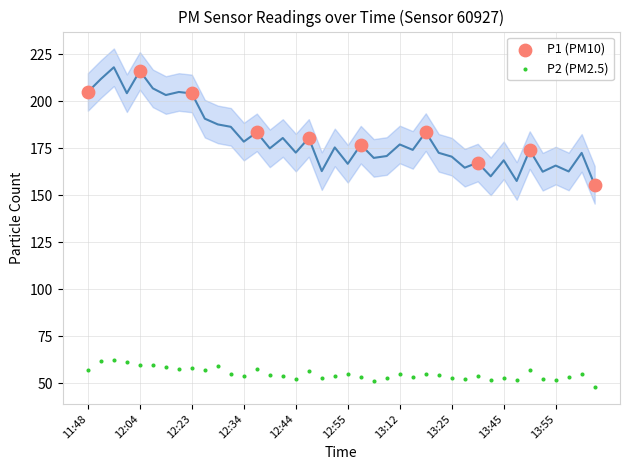

Which series contains the lowest Y value?

P2 (PM2.5)